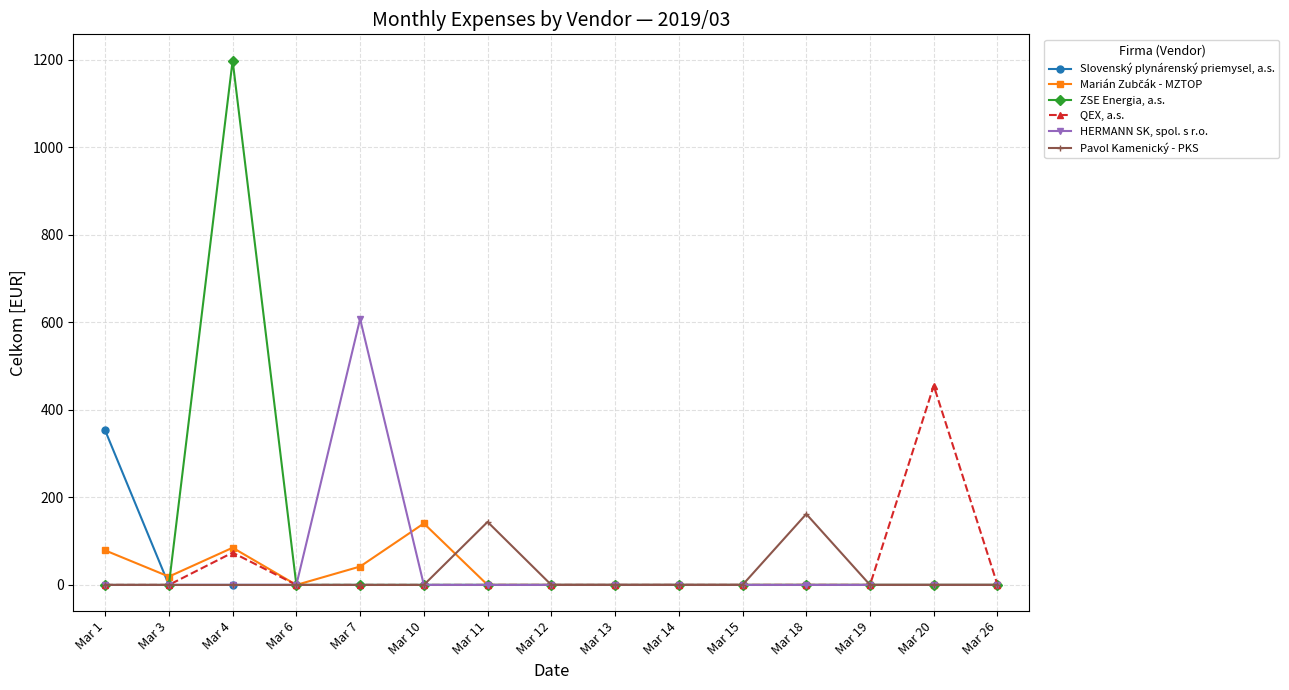

The value of ZSE Energia, a.s. at Mar 14 is 0.0. True or false?

True